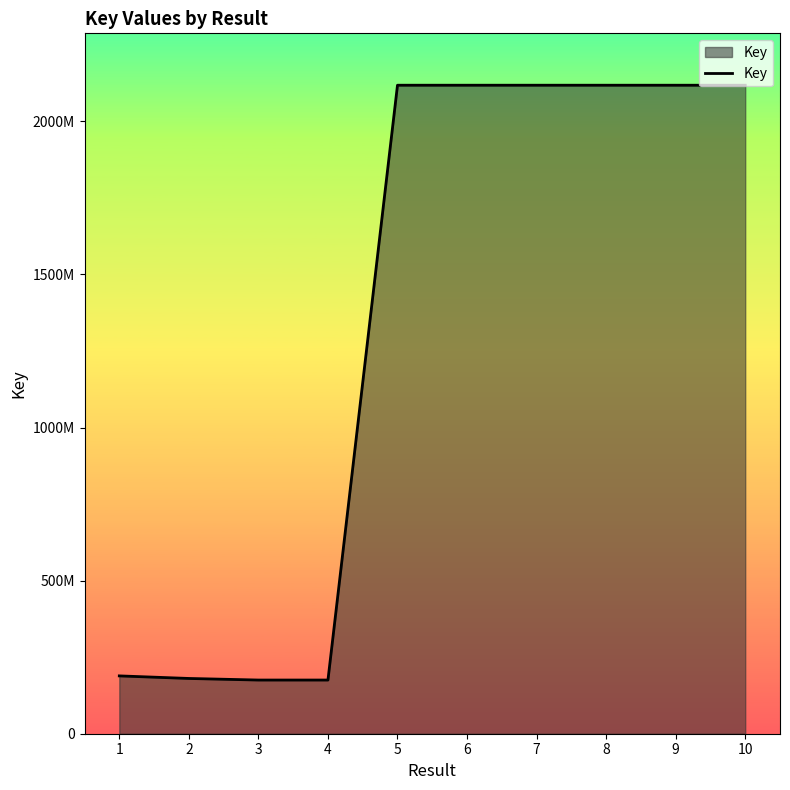

Does the chart display data point markers on the line(s)?

No